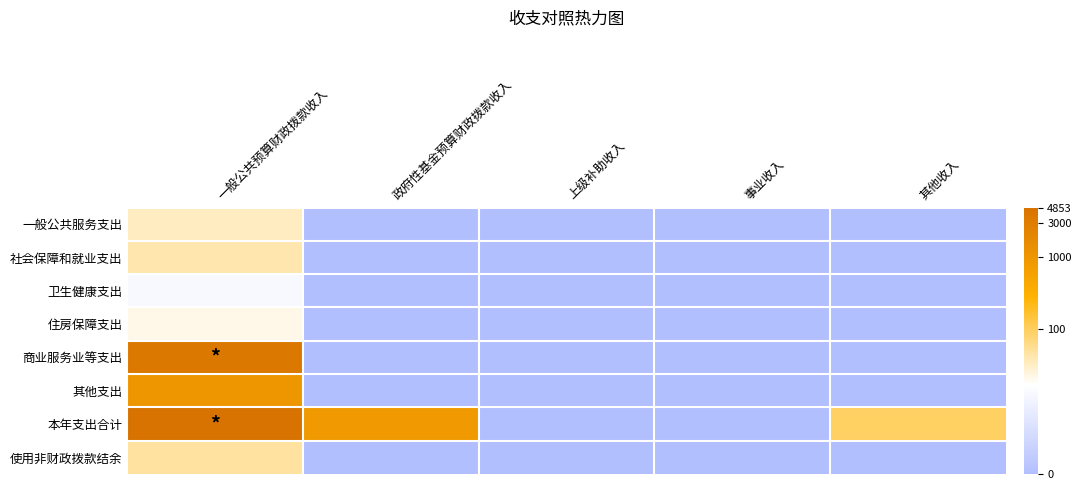

At which category does the chart reach its minimum across all series?

政府性基金预算财政拨款收入